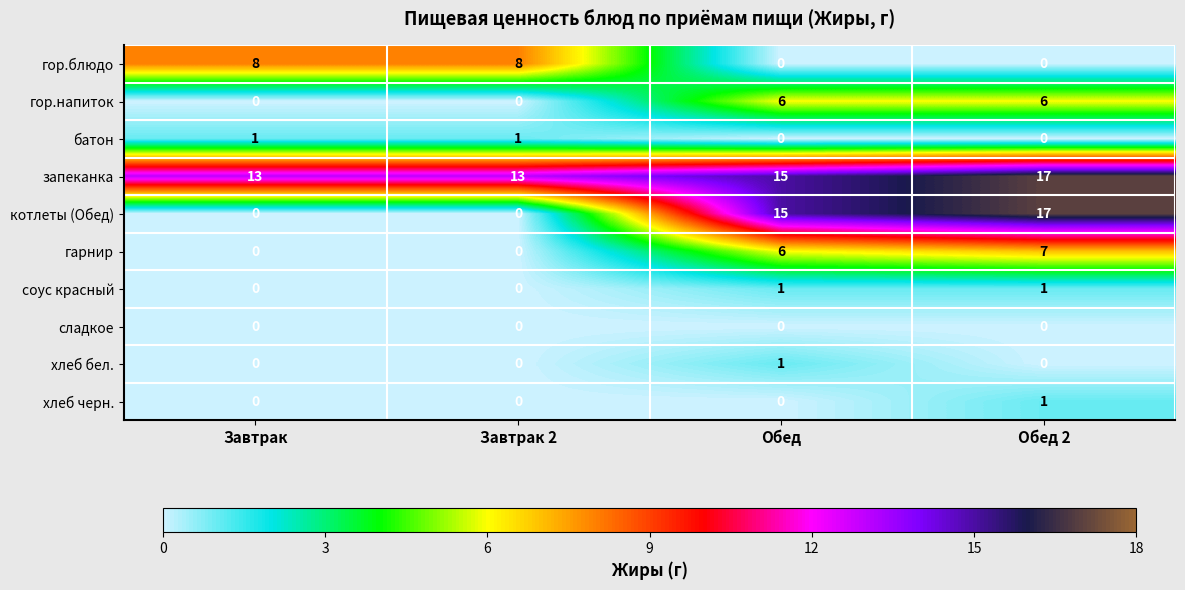

What is the total value across all series at Обед?

44